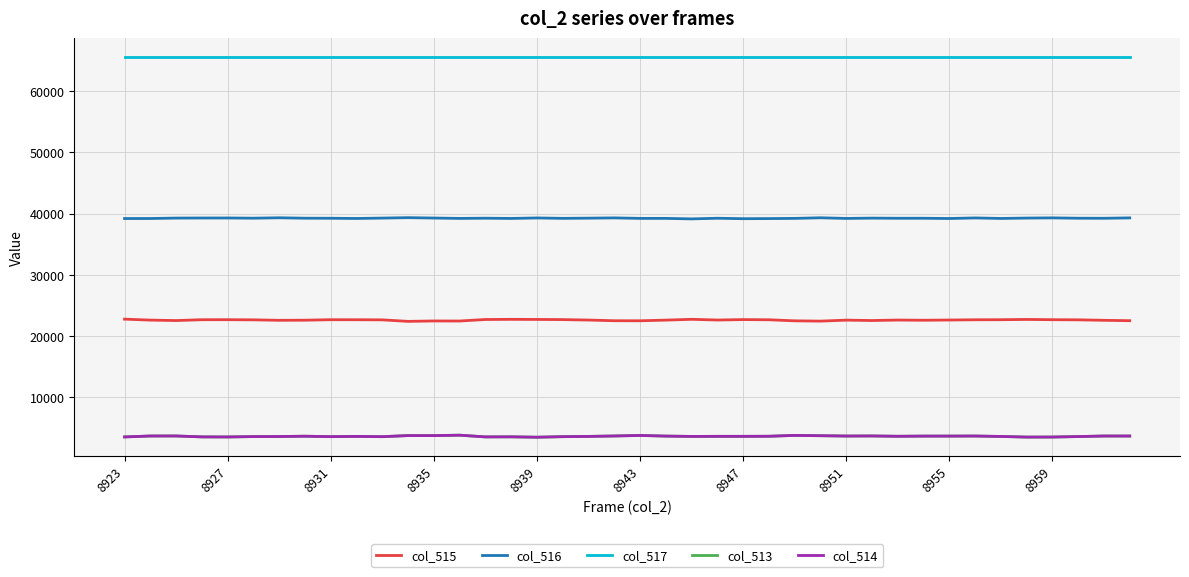

True or false: col_514 and col_516 cross at least once.

False